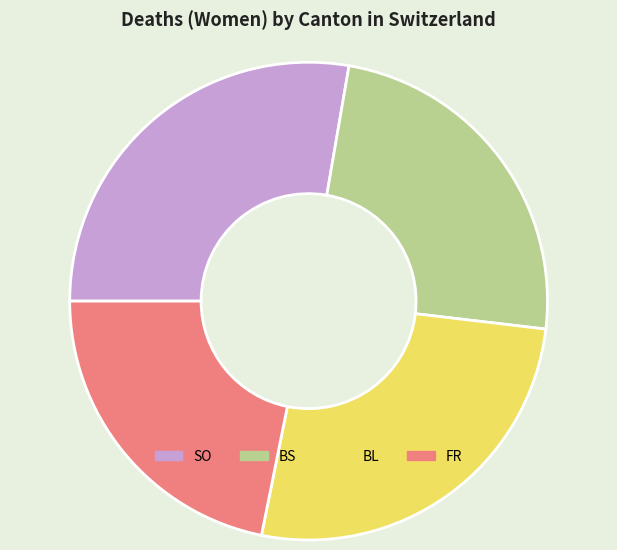

Is the sum of FR and BL greater than half?

No